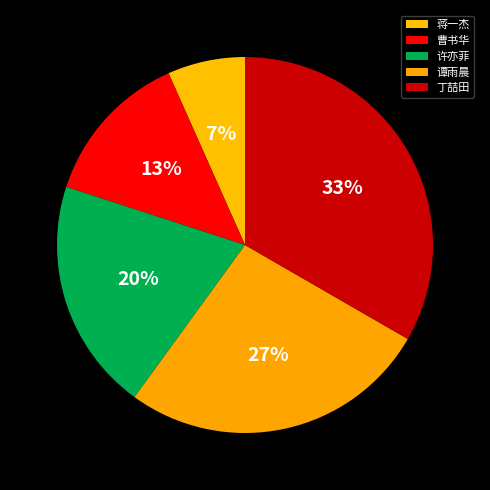

How many segments does this pie chart have?

5